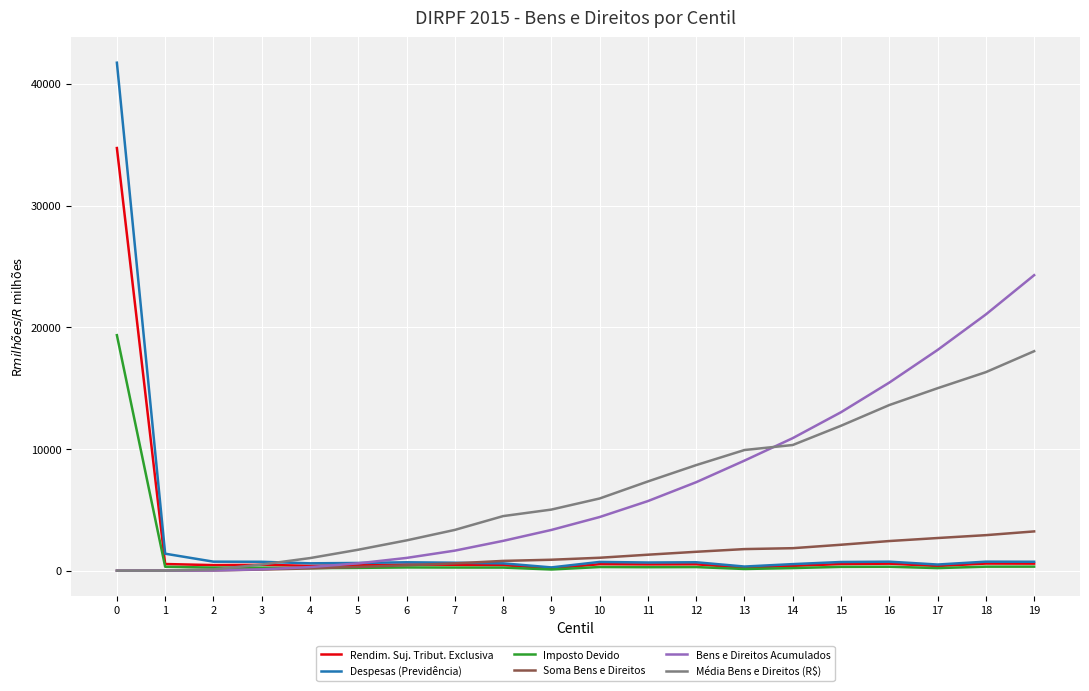

What are all the series names shown in the legend?

Rendim. Suj. Tribut. Exclusiva, Despesas (Previdência), Imposto Devido, Soma Bens e Direitos, Bens e Direitos Acumulados, Média Bens e Direitos (R$)